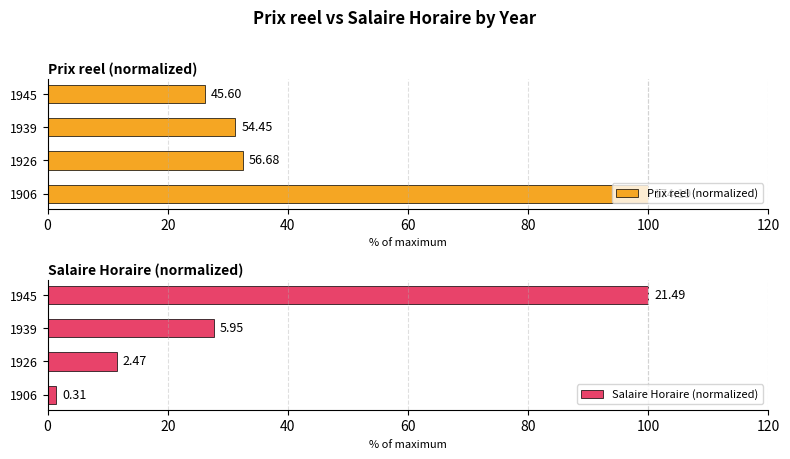

The value of Salaire Horaire (normalized) at 1945 is 100.0. True or false?

True